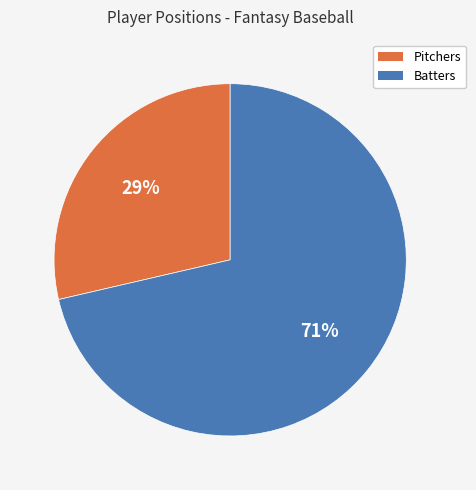

Count the number of slices in the pie.

2